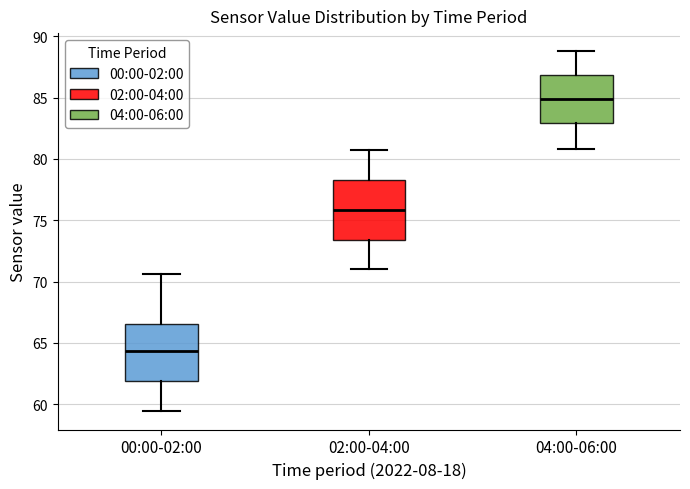

Which box has the lowest median line?

00:00-02:00